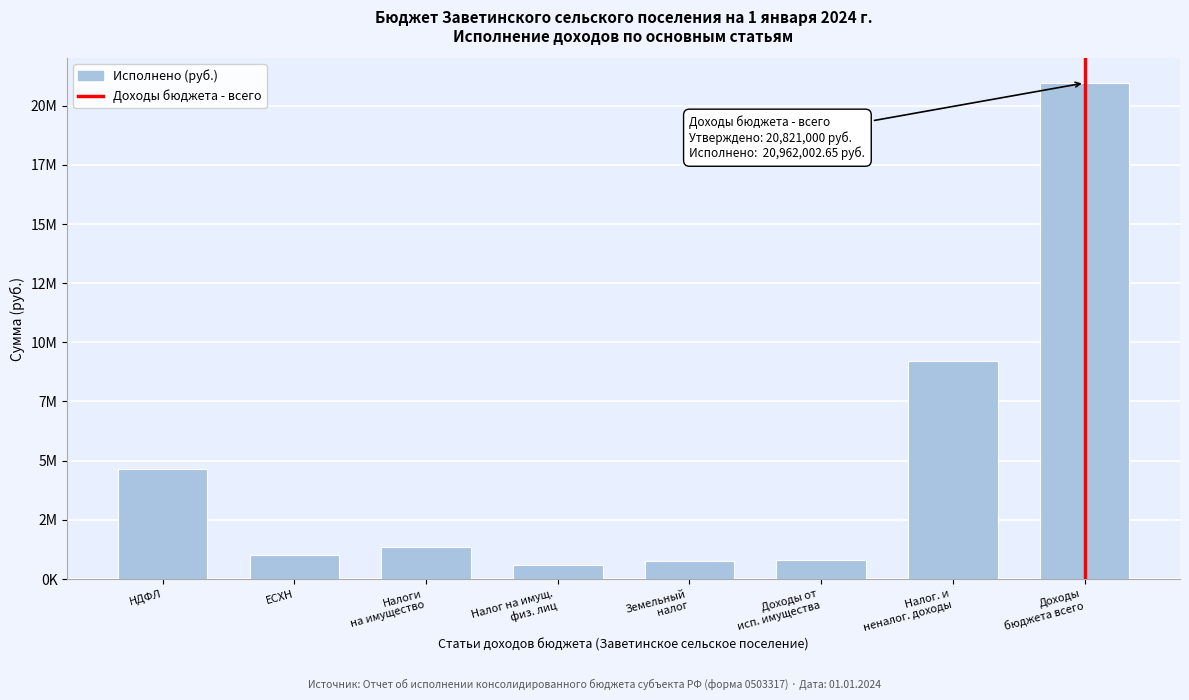

Are the bars horizontal?

No